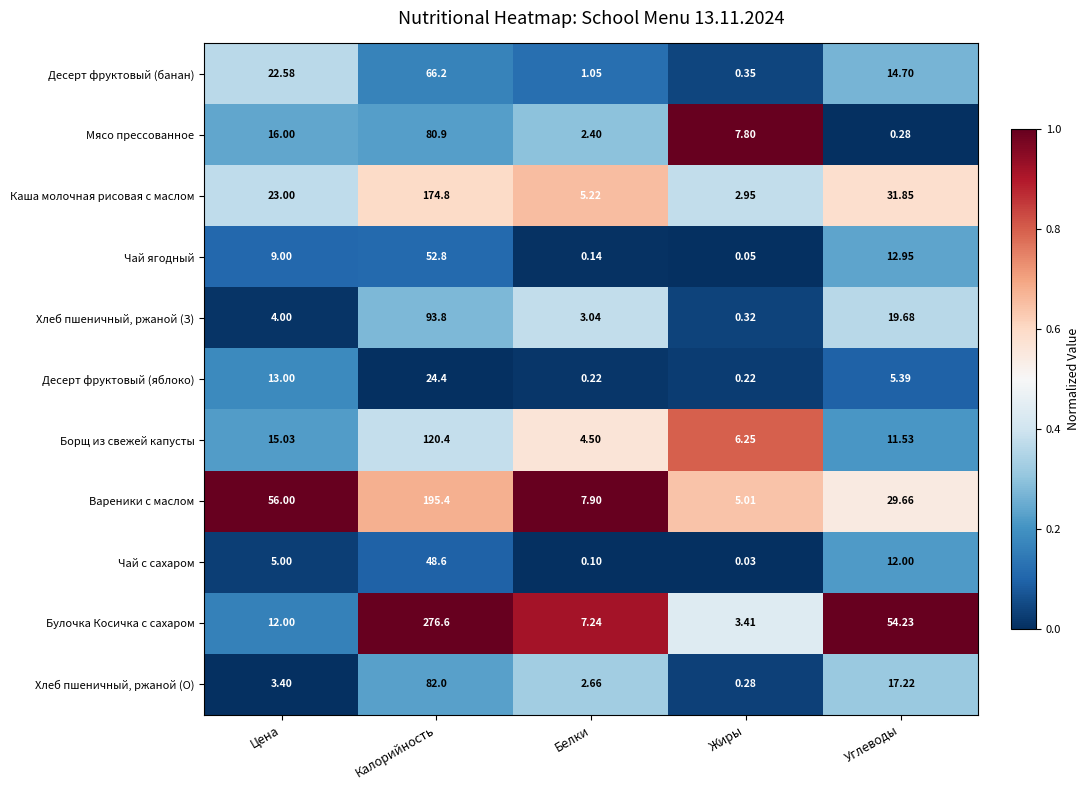

Where is Вареники с маслом nearest to the value 100?

Цена